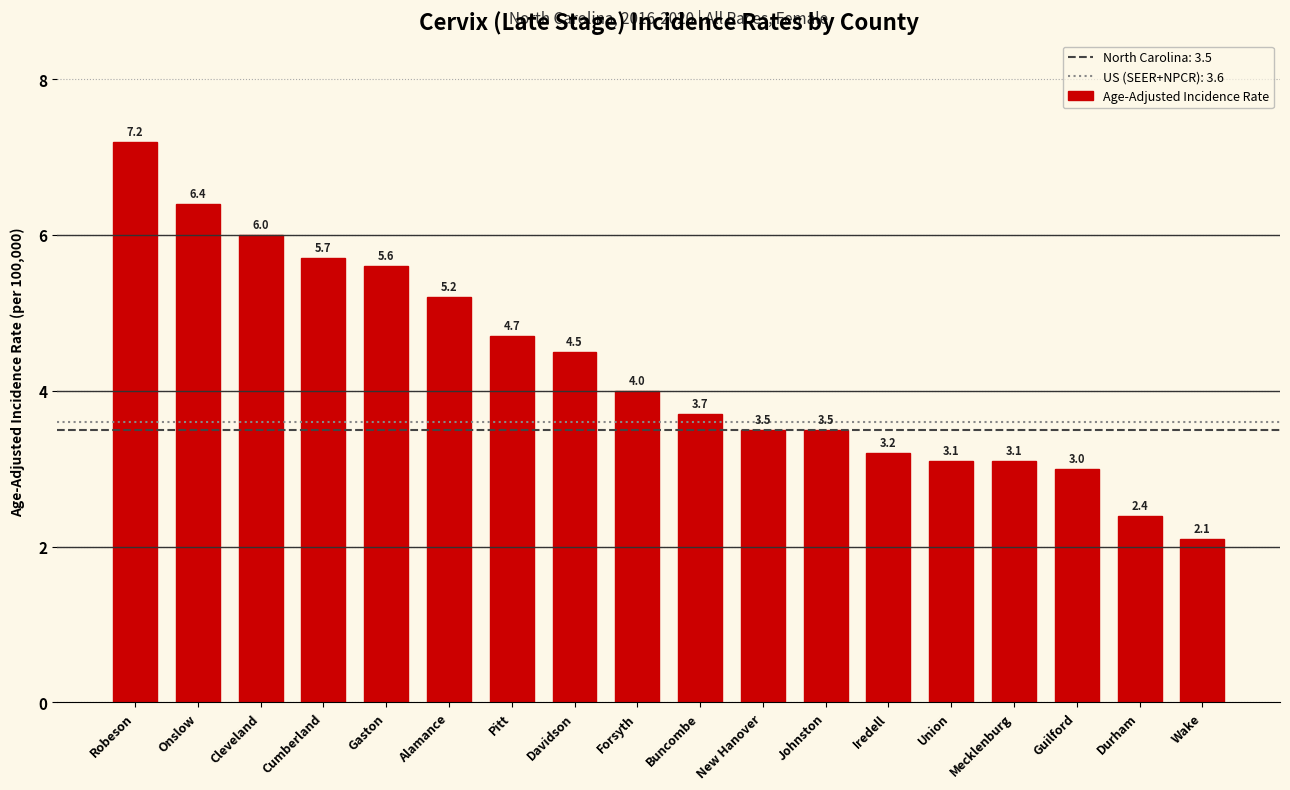

What is the difference between the values at Cumberland and Robeson?

1.5